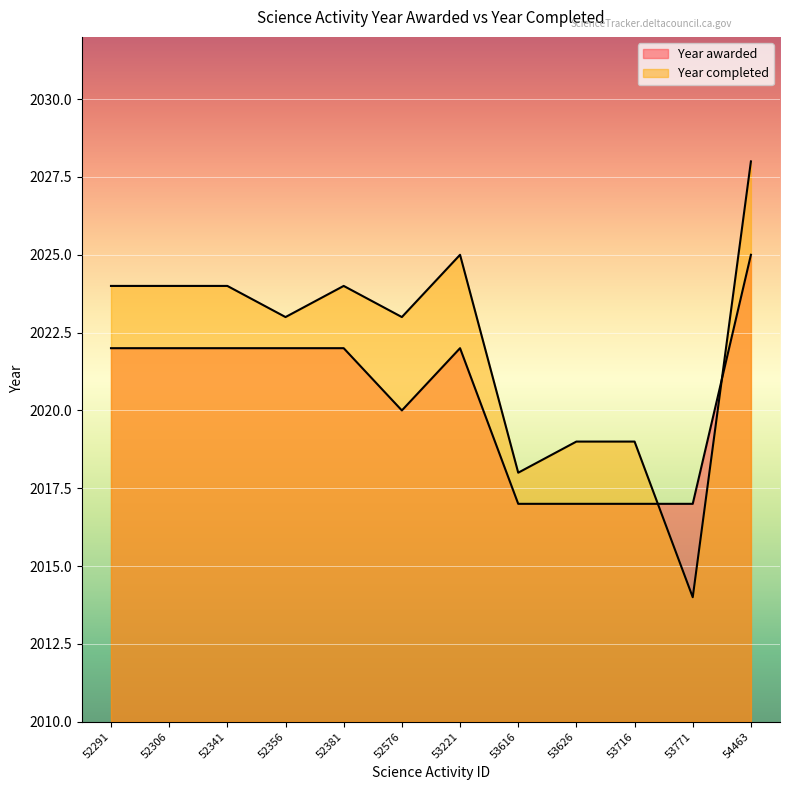

What is the difference between the Year completed values at 53771 and 52356?

9